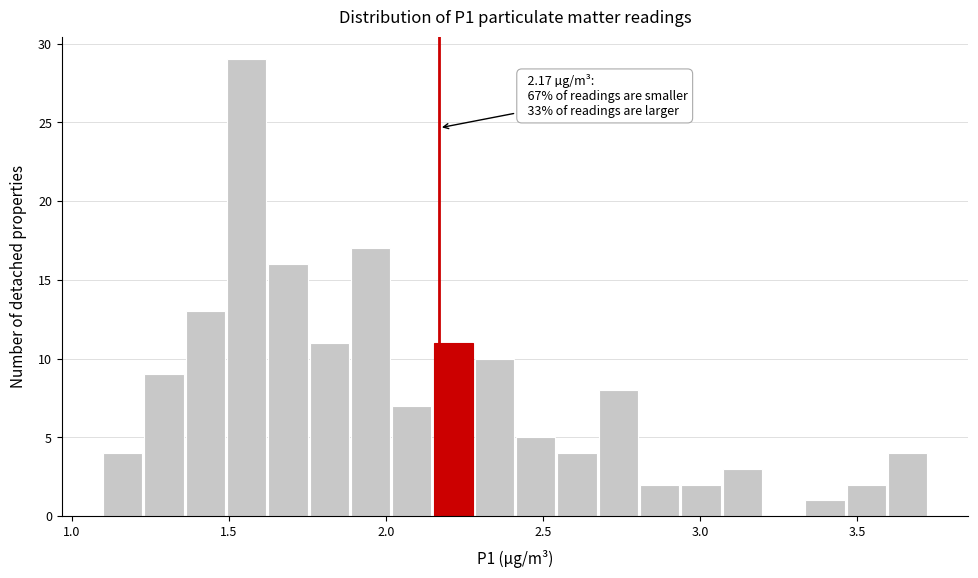

Around what value on the x-axis is the tallest bar? Give the approximate position of its centre, as read against the axis.

1.55